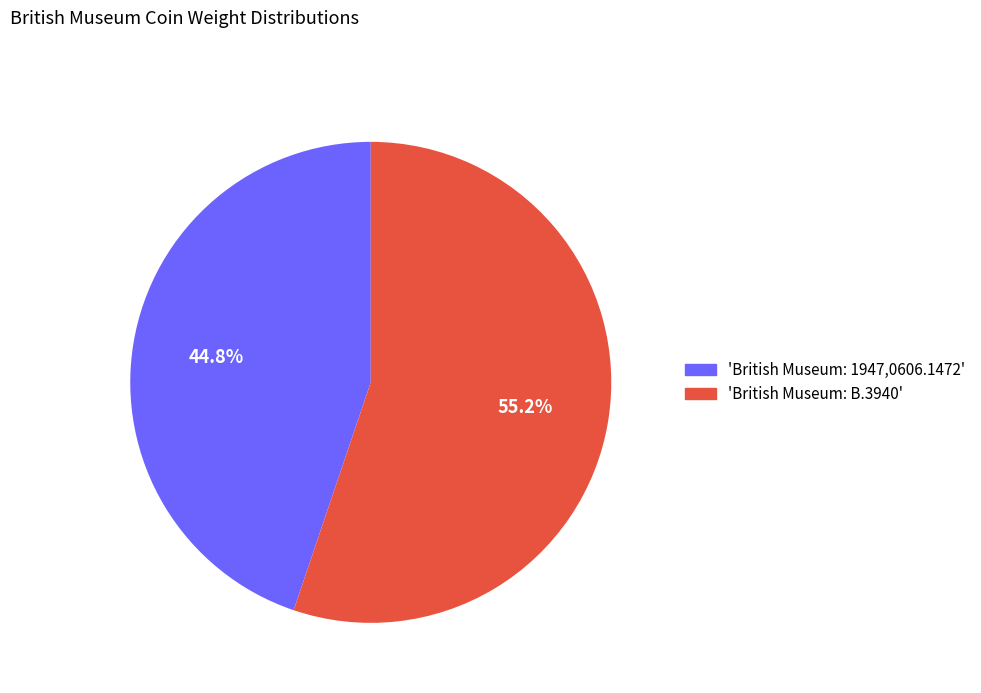

Is there any slice that represents more than half of the pie?

Yes